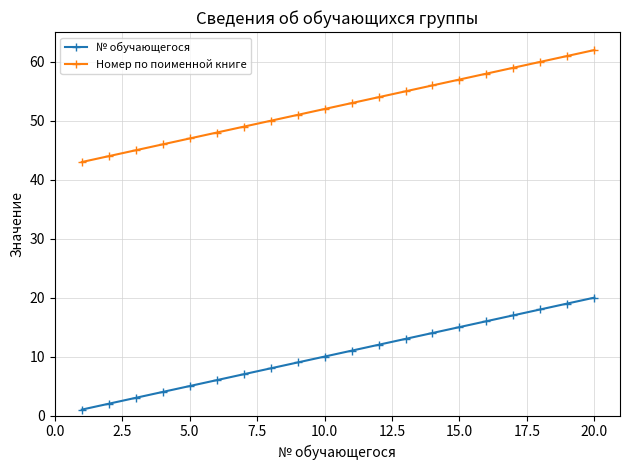

How many values in the Номер по поименной книге series are below 53?

10